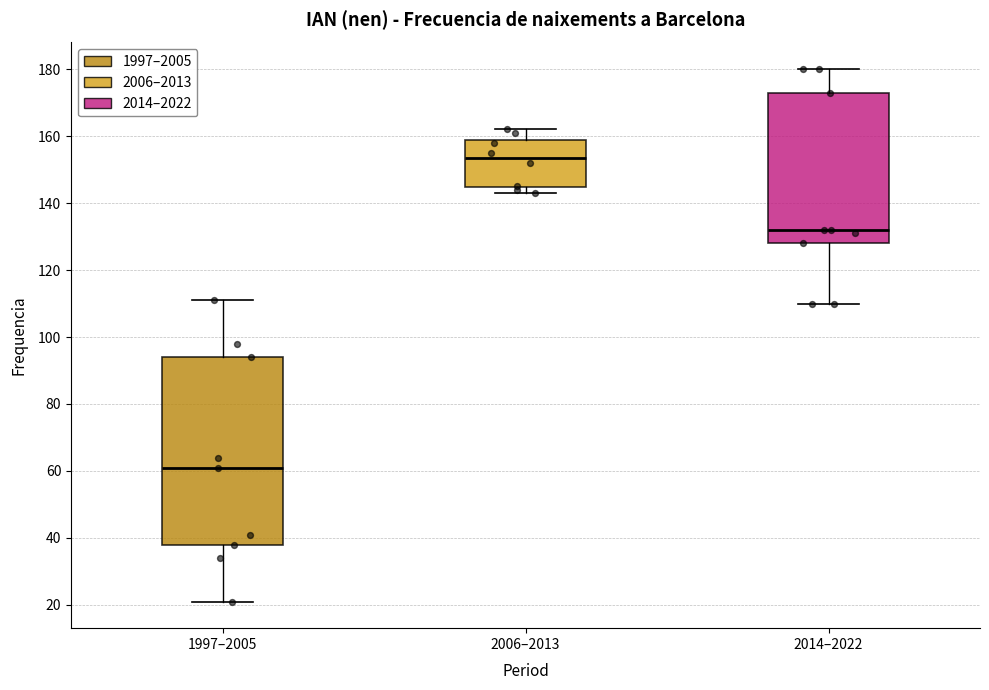

Which box is the tallest, from its lower edge to its upper edge?

1997–2005